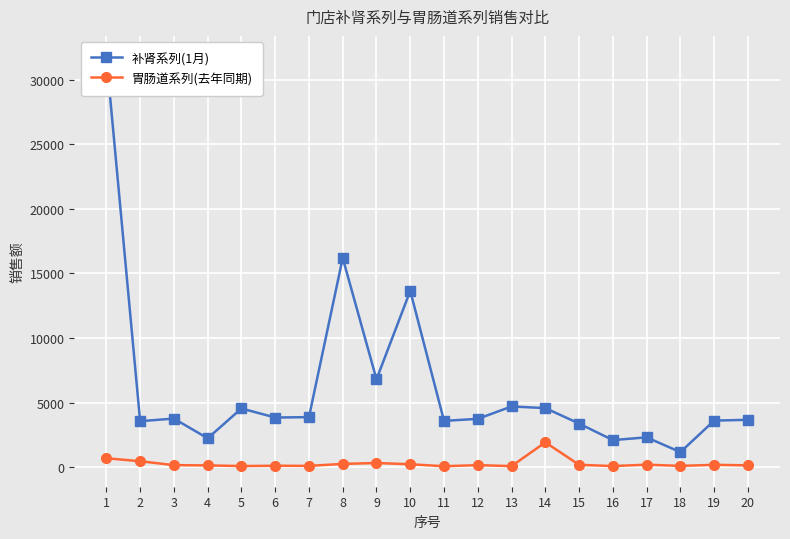

What is the maximum value for 补肾系列(1月)?

31794.7